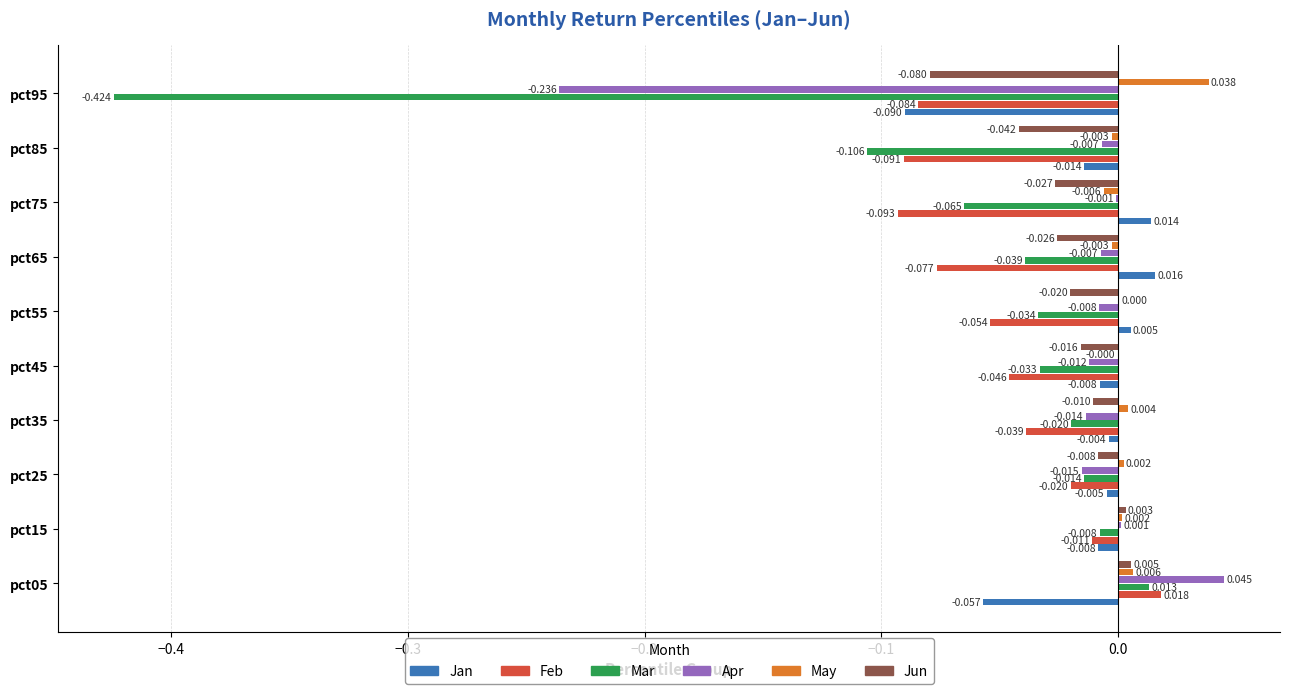

How many categories are shown in the chart?

10